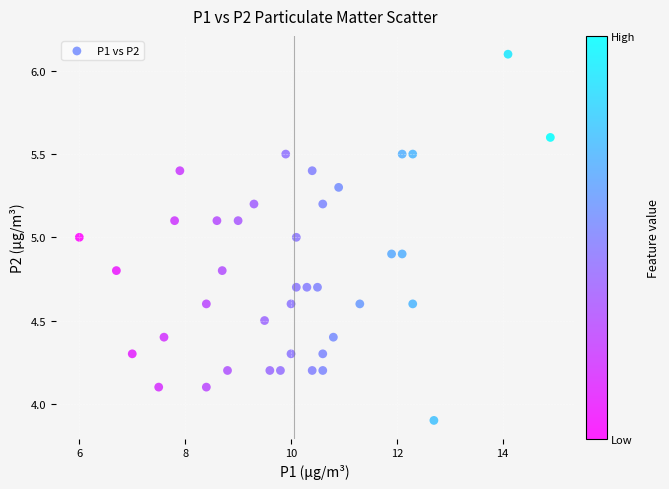

What is the range of Y values (max minus min)?

2.2